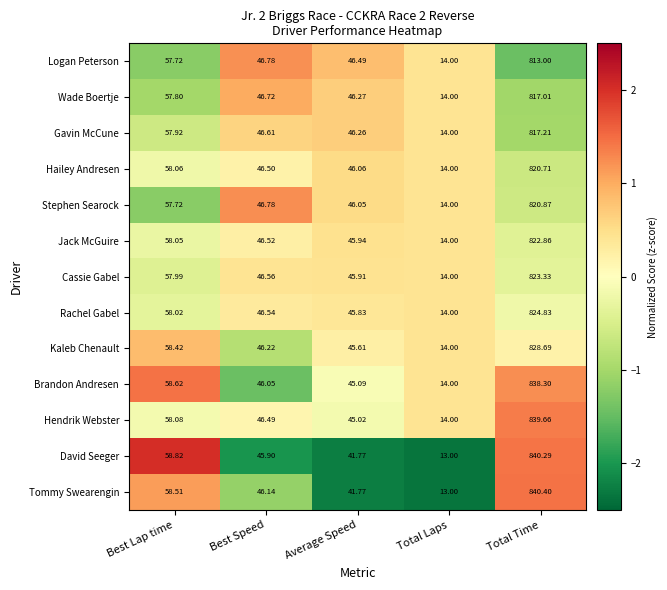

Which series has the widest spread of values?

Tommy Swearengin